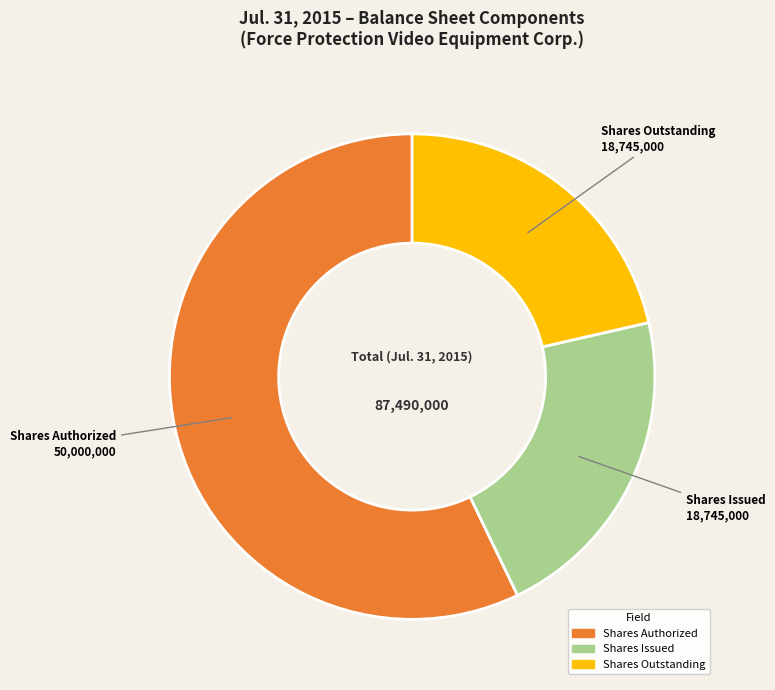

Does any single category account for the majority?

Yes